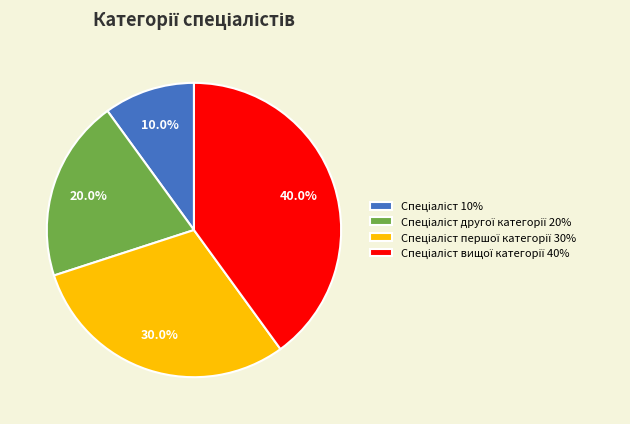

Does any single category account for the majority?

No